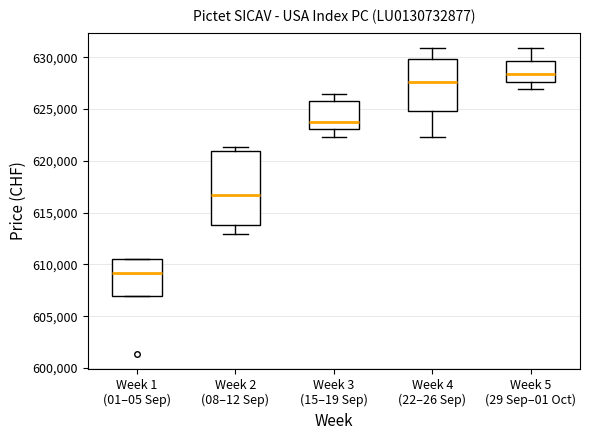

Which box is the tallest, from its lower edge to its upper edge?

Week 2 (08–12 Sep)